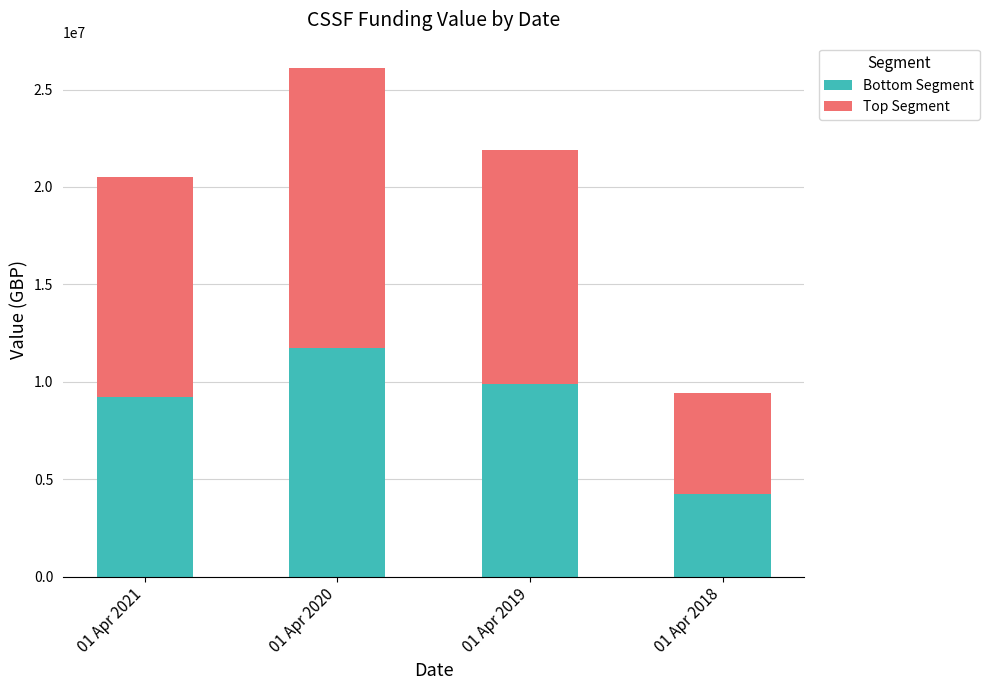

At which label is Bottom Segment closest to 7989750?

01 Apr 2021